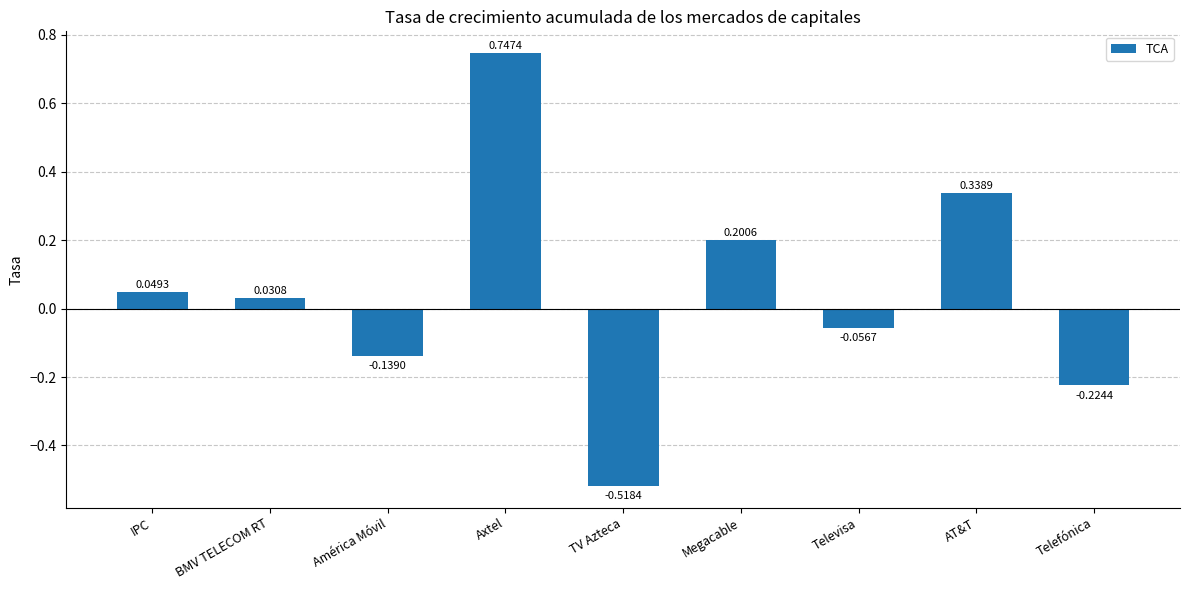

Is it true that the value at AT&T is 0.5?

False